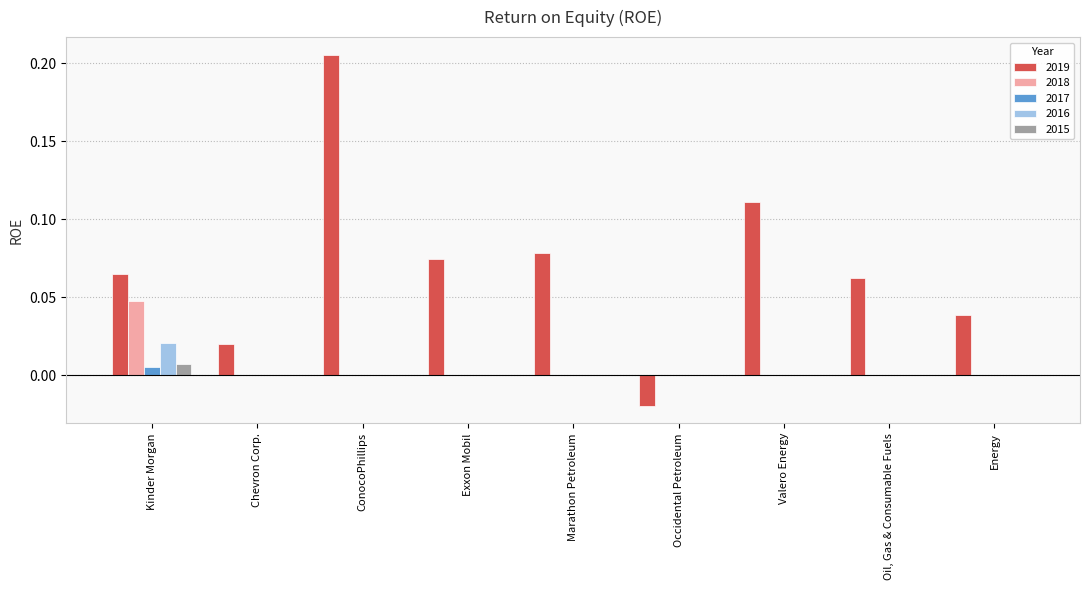

Does the chart contain stacked bars?

No